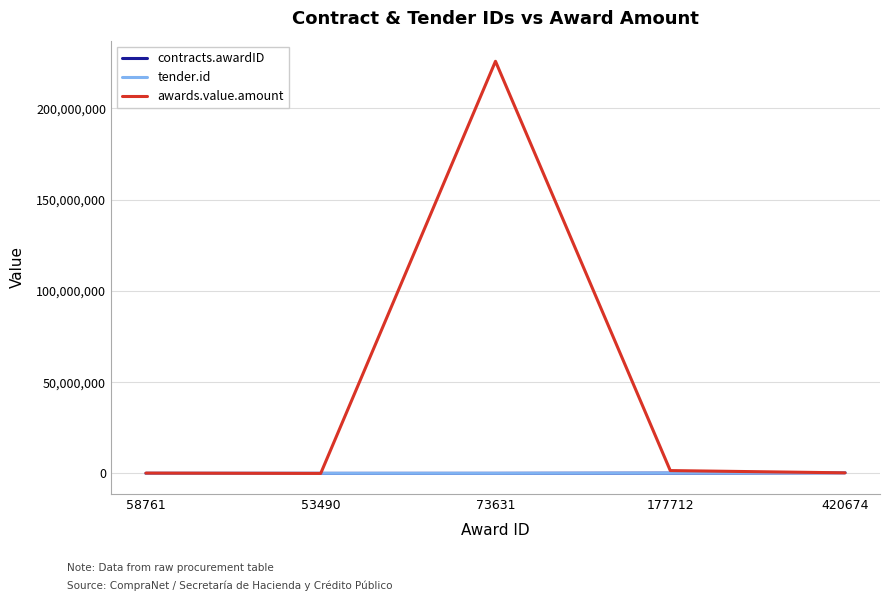

Which series has the largest total across all categories?

awards.value.amount